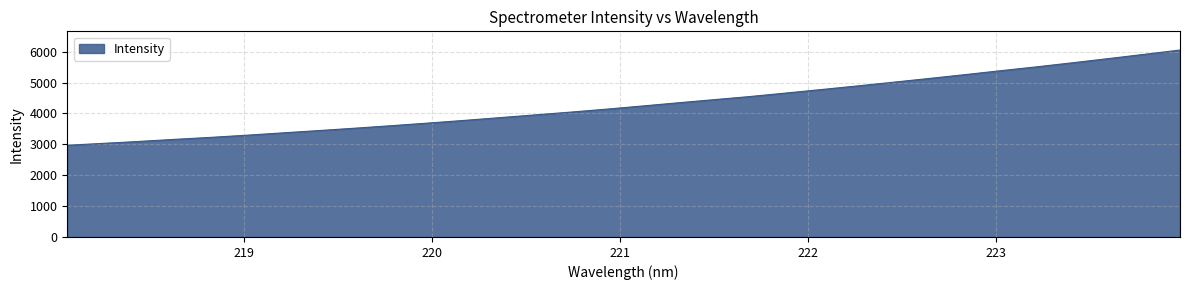

What is the difference between the maximum and minimum values?

3085.2